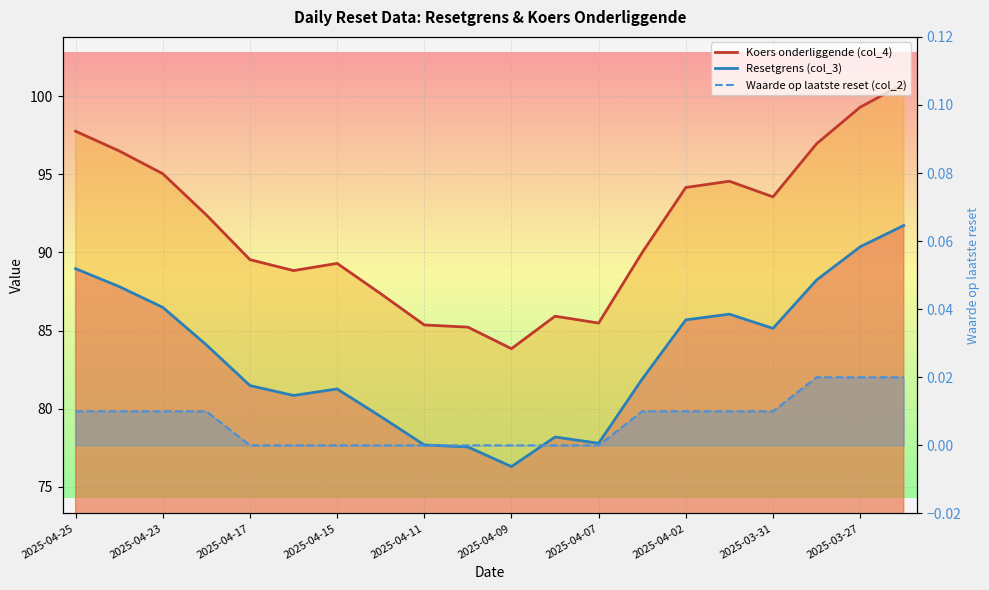

The value of Waarde op laatste reset (col_2) at 2025-04-25 is 0.0. True or false?

False